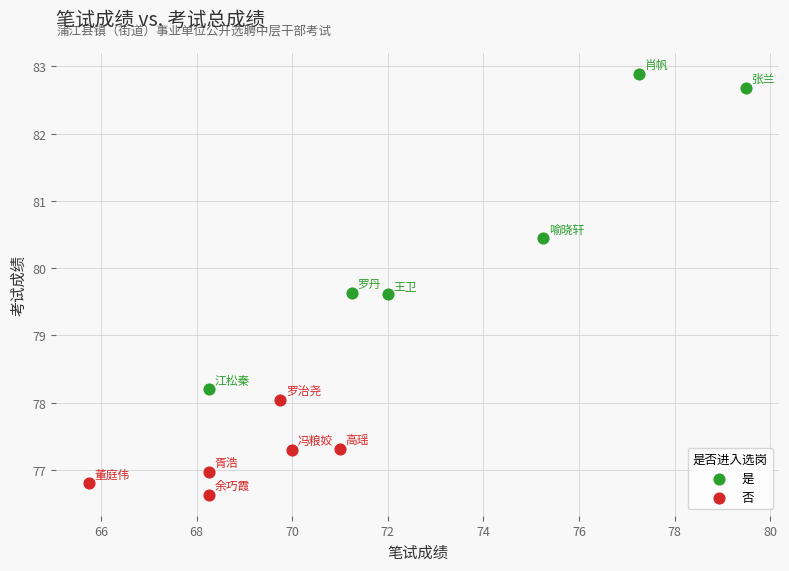

Which series reaches the maximum Y coordinate?

是